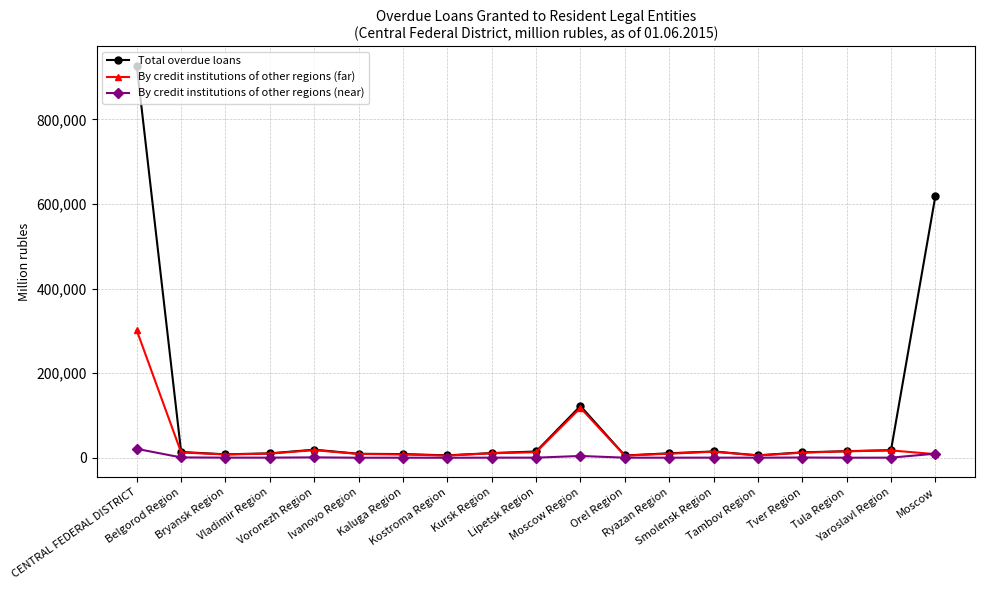

List the series in order of their peak value, lowest first.

By credit institutions of other regions (near), By credit institutions of other regions (far), Total overdue loans